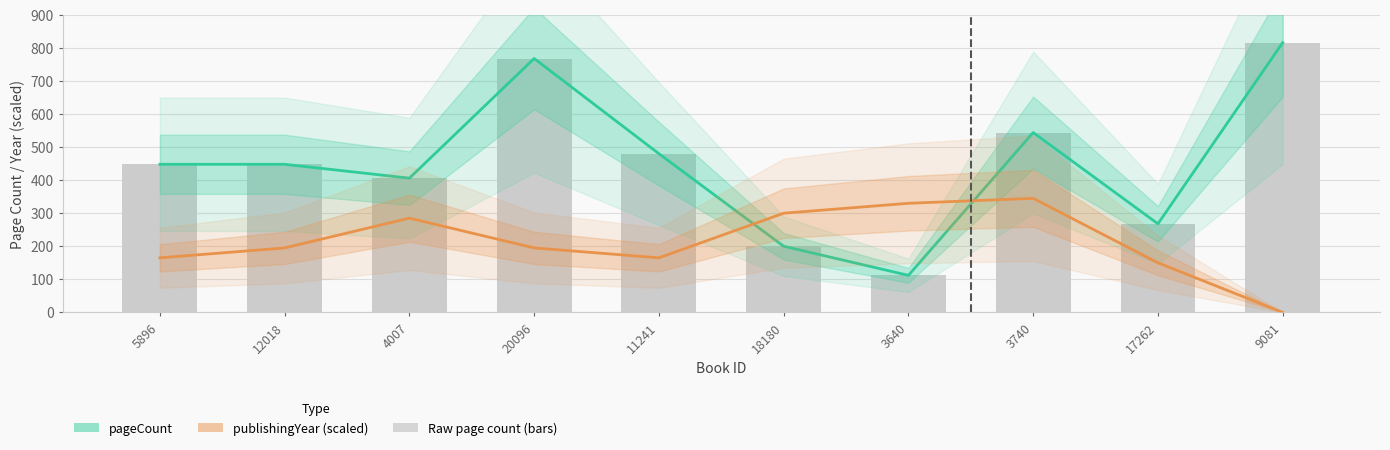

What is the spread (max minus min) of values at 5896?

283